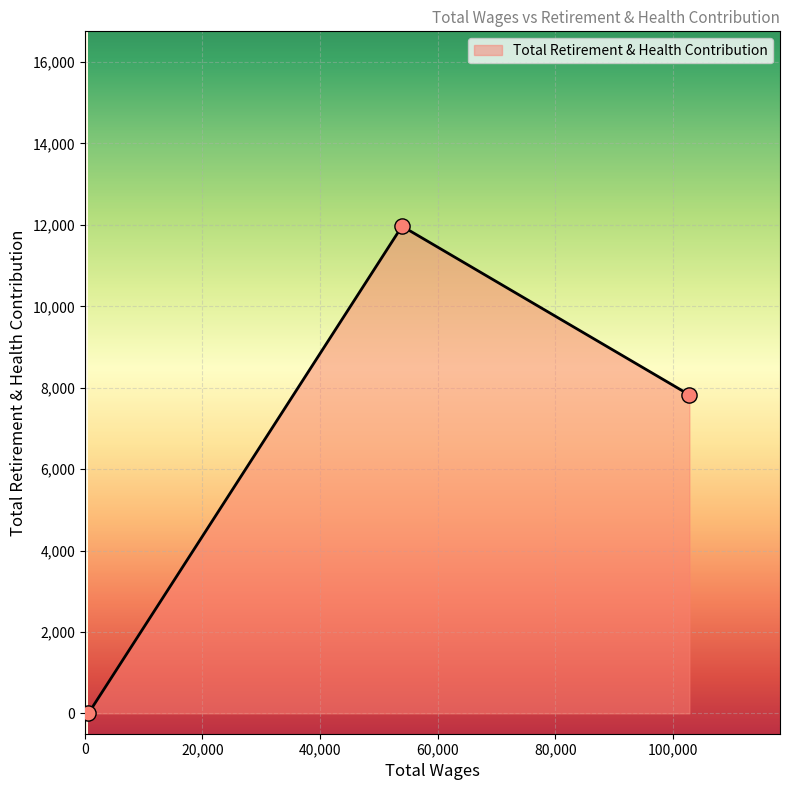

What is the greatest value displayed?

11968